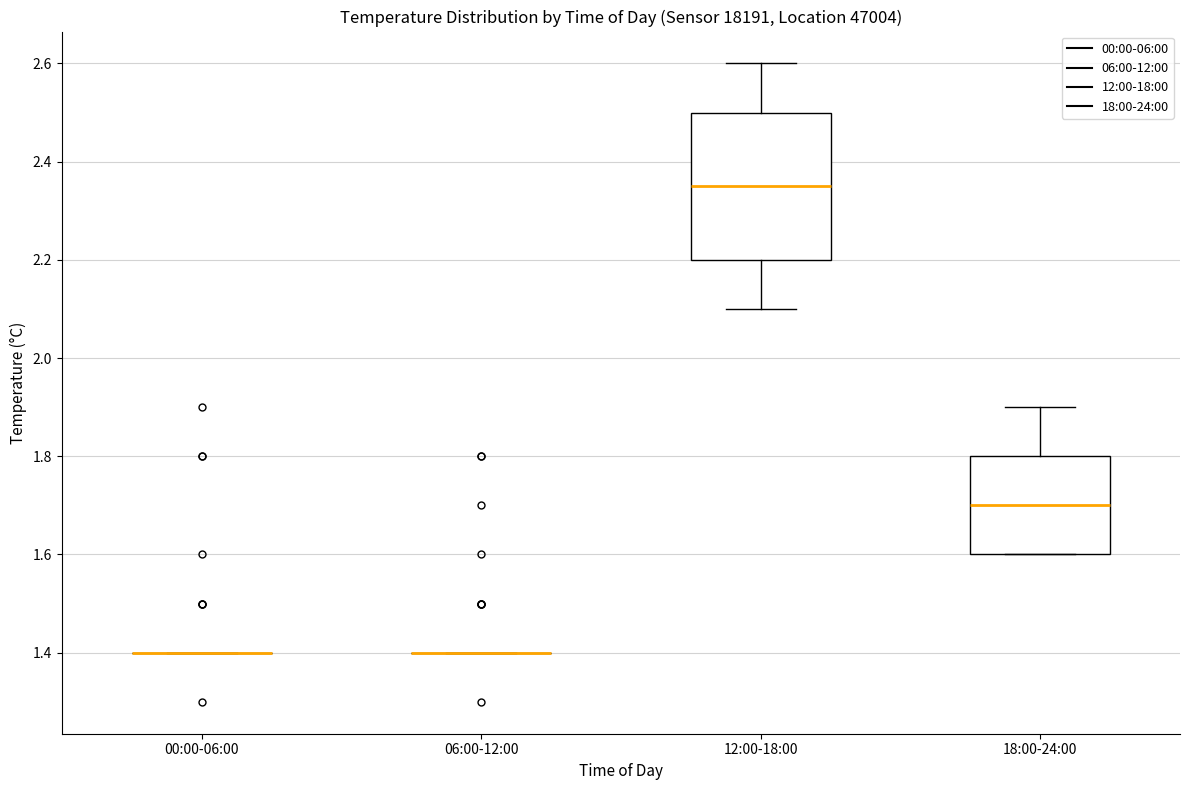

Reading left to right, read every box against the y-axis: the position of its median line, the range the box covers, and the ends of its whiskers. The values are not printed on the chart, so give them approximately, as read against the axis.

00:00-06:00: box collapsed to a line at 1.40, whiskers 1.40 to 1.40
06:00-12:00: box collapsed to a line at 1.40, whiskers 1.40 to 1.40
12:00-18:00: median 2.36, box 2.20 to 2.50, whiskers 2.10 to 2.60
18:00-24:00: median 1.70, box 1.60 to 1.80, whiskers 1.60 to 1.90